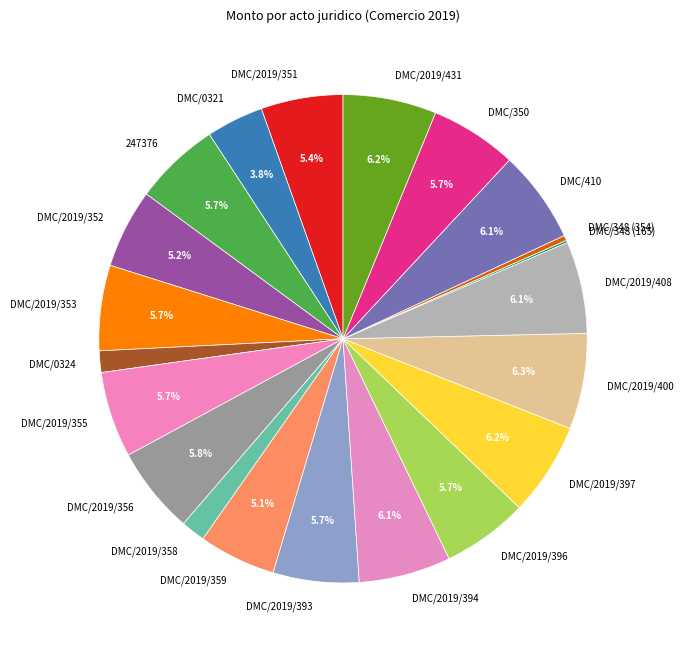

What percentage is the DMC/2019/396 slice, to the nearest percent?

6%